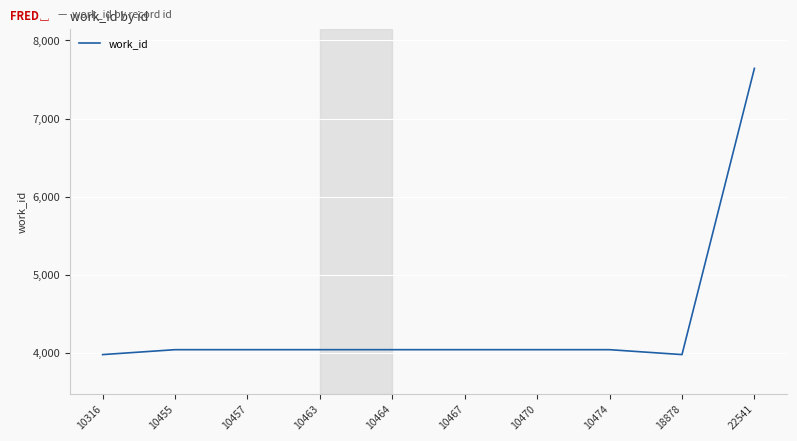

What is the difference between the maximum and minimum values?

3668